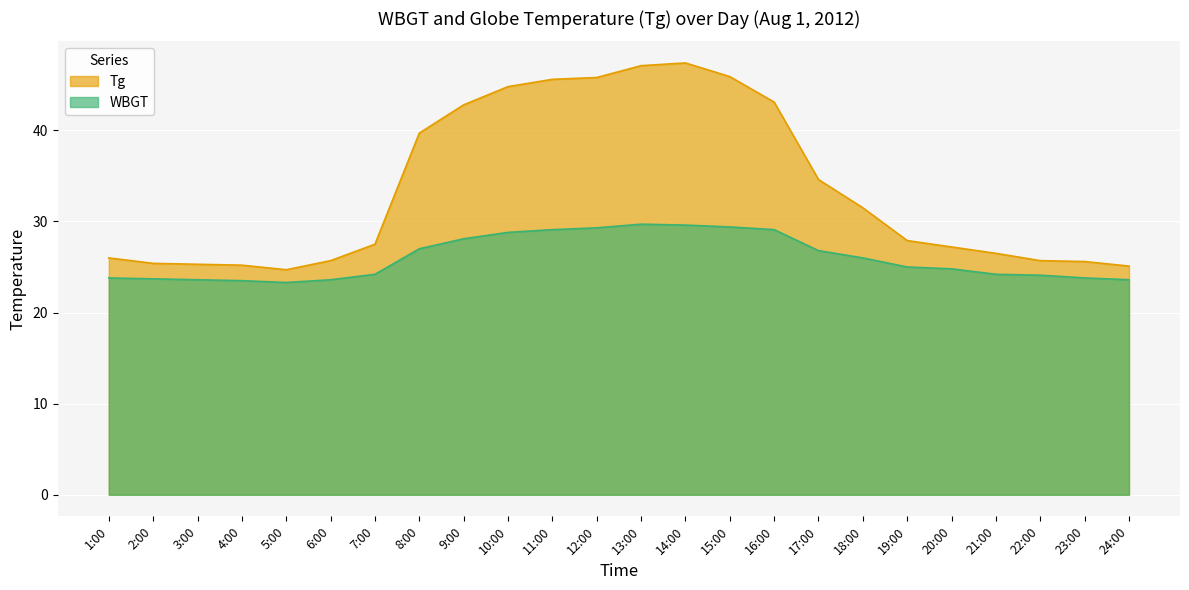

Is it true that Tg equals 25.2 at 4:00?

True